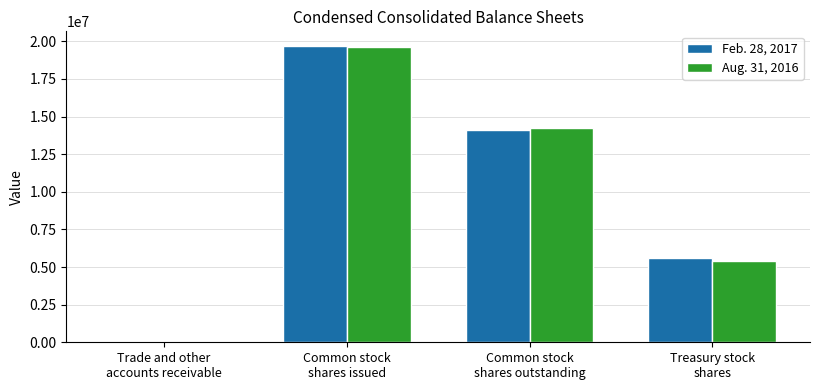

Is the value of Feb. 28, 2017 at Treasury stock
shares greater than the value of Aug. 31, 2016 at Common stock
shares issued?

No